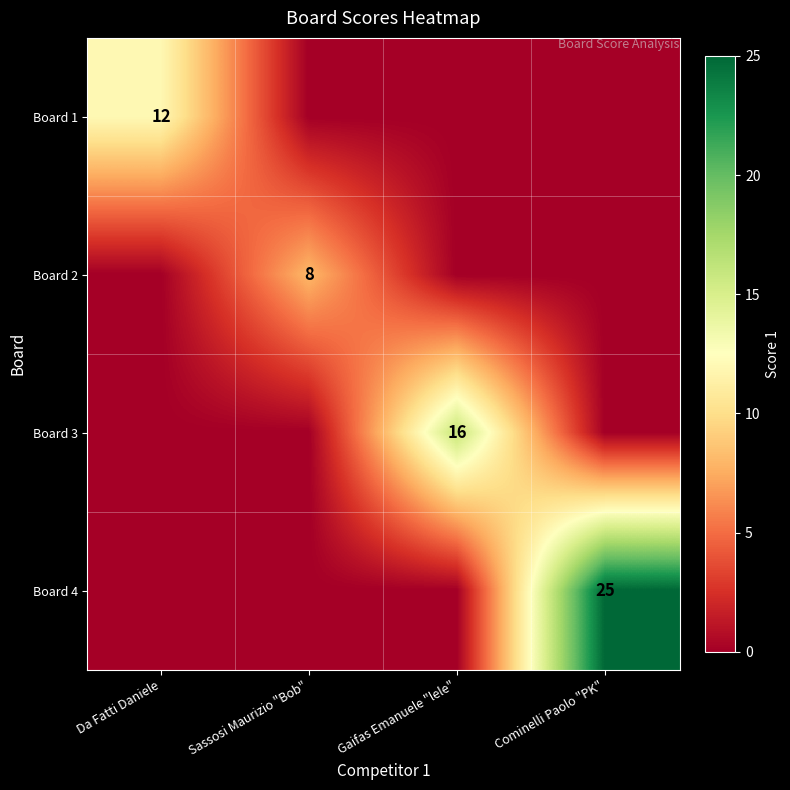

True or false: Board 2 has a value of 8 at Sassosi Maurizio "Bob".

True